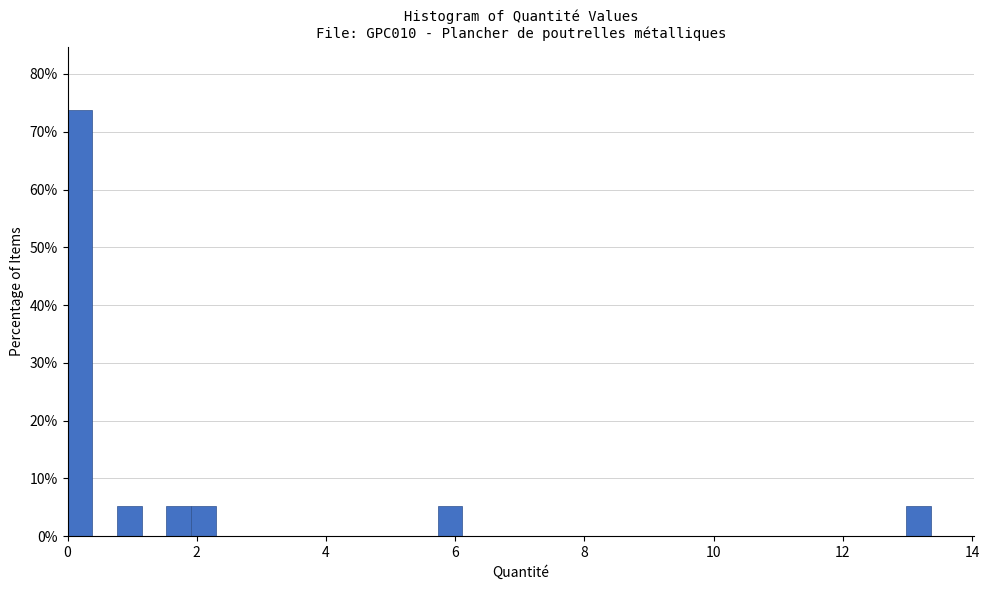

Around what value on the x-axis is the tallest bar? Give the approximate position of its centre, as read against the axis.

0.2